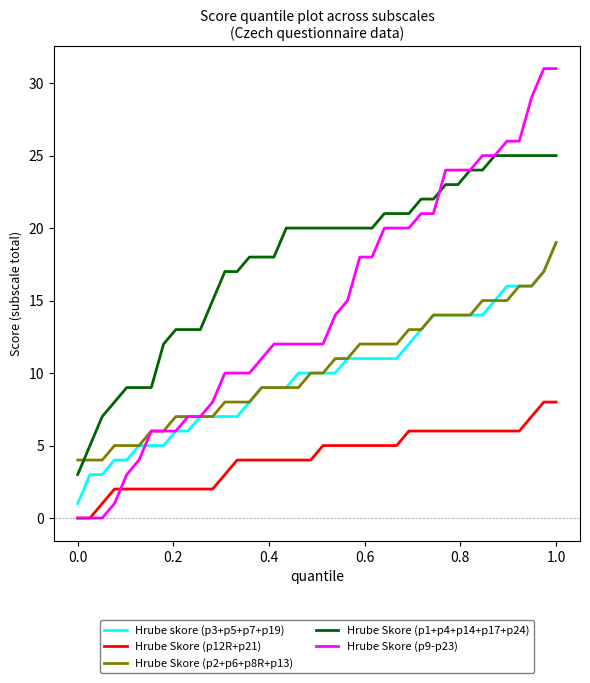

Which series has the largest range (max minus min)?

Hrube Skore (p9-p23)